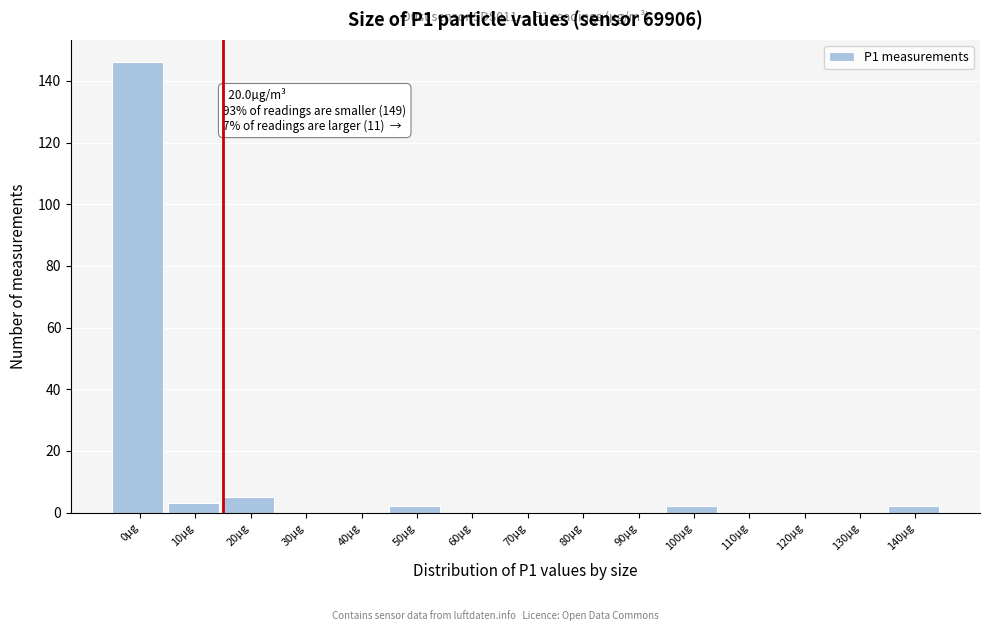

Reading right to left, extract all data points from this chart.

140µg=2	130µg=0	120µg=0	110µg=0	100µg=2	90µg=0	80µg=0	70µg=0	60µg=0	50µg=2	40µg=0	30µg=0	20µg=5	10µg=3	0µg=146